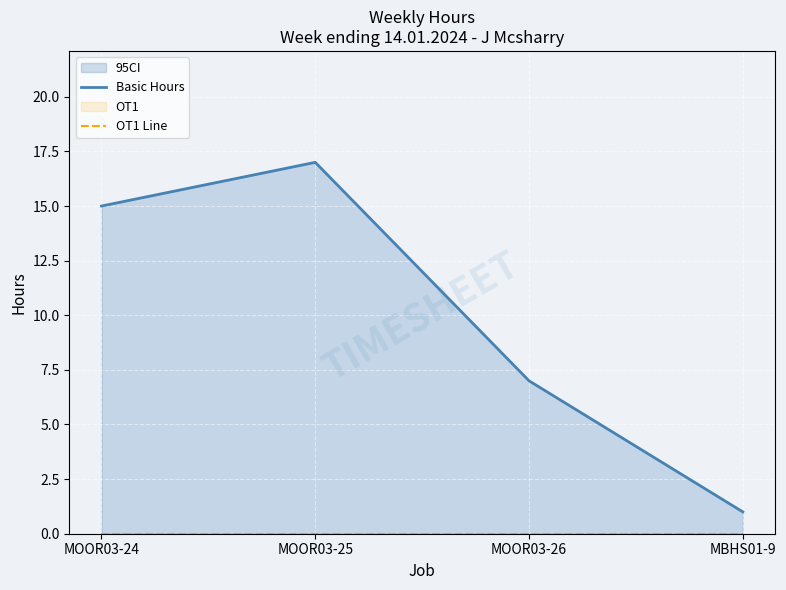

Count the Basic Hours values in the range 7 to 17.

3